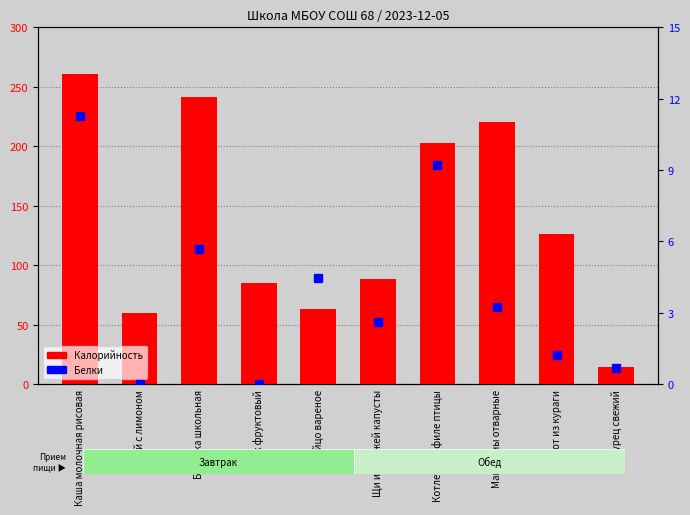

How many groups of bars are there?

10